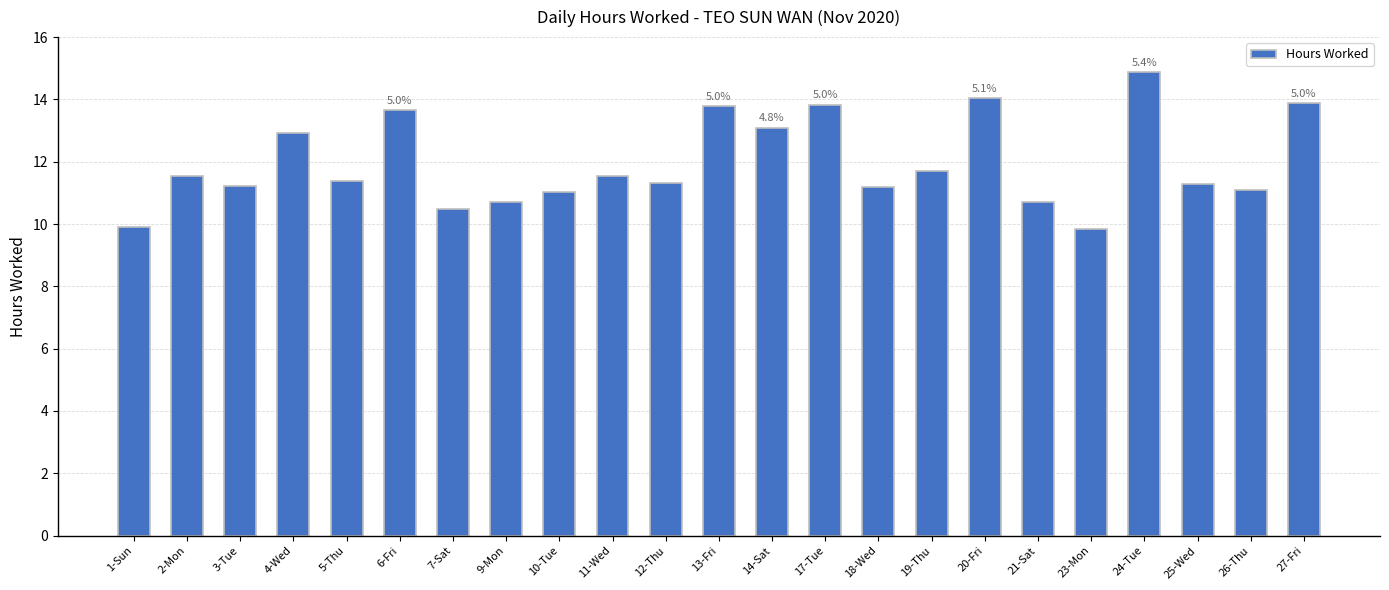

What is the value of the 19th bar from the left?

9.8